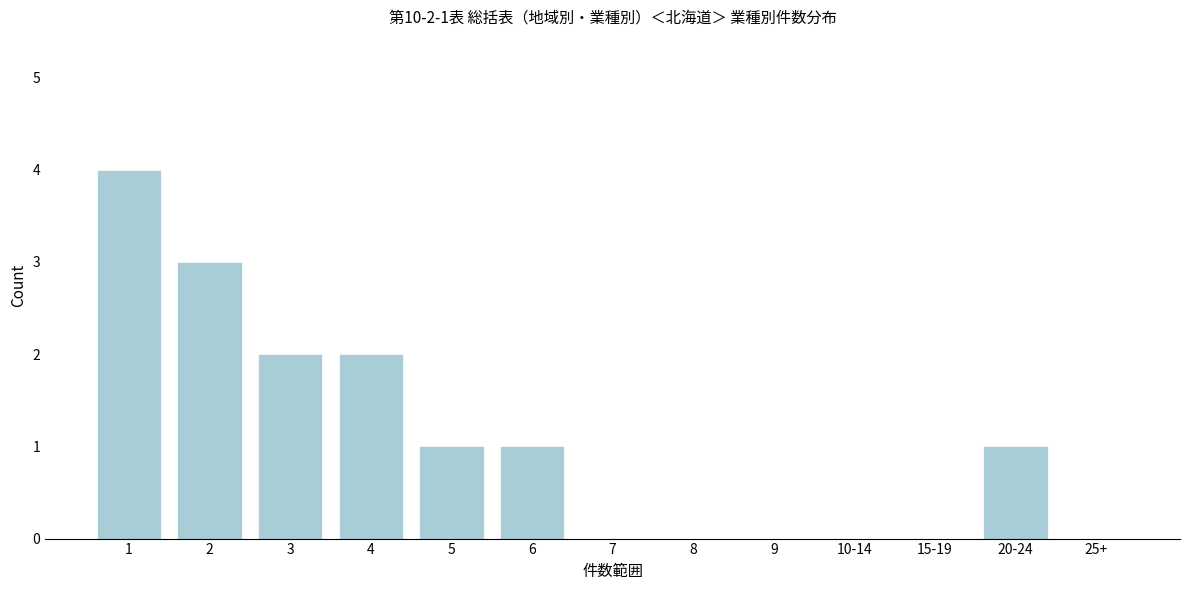

Reading left to right, list all the values displayed in this chart.

1=4	2=3	3=2	4=2	5=1	6=1	7=0	8=0	9=0	10-14=0	15-19=0	20-24=1	25+=0